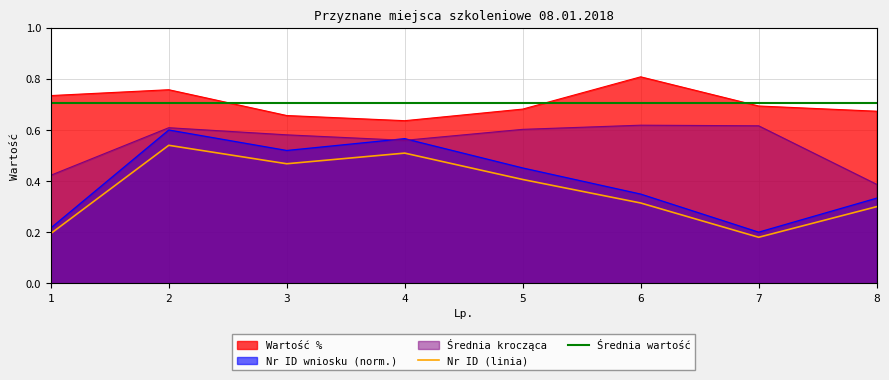

True or false: Wartość % and Nr ID wniosku (scaled) intersect in this chart.

False